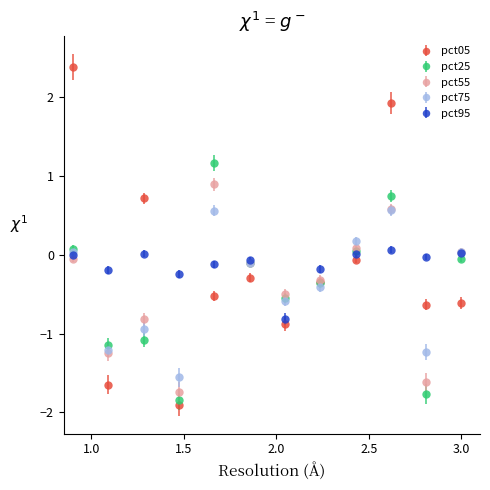

Which series has the widest spread of values?

pct05